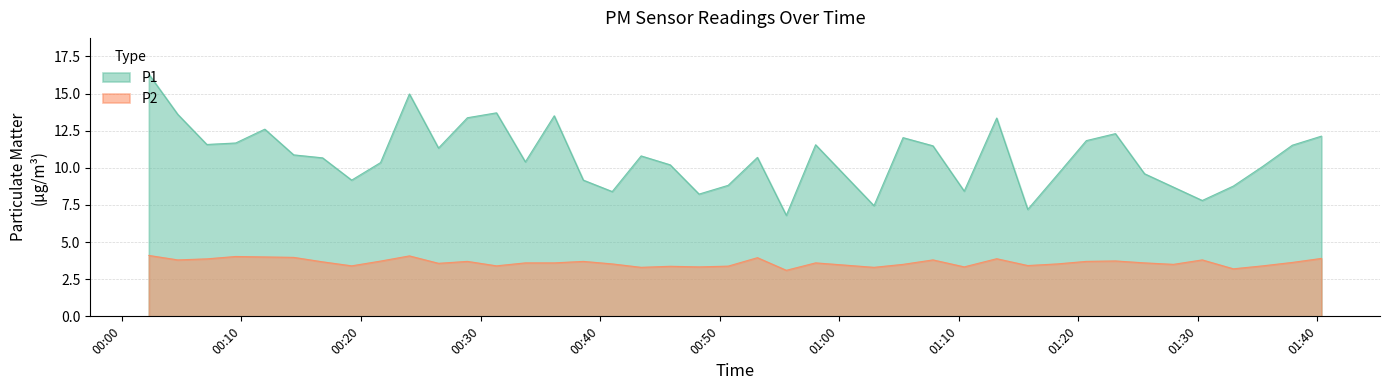

Reading right to left, extract all data points from this chart.

P1: 12.1	11.5	10.1	8.8	7.8	8.7	9.6	12.3	11.8	9.5	7.2	13.3	8.4	11.5	12.0	7.5	11.6	6.8	10.7	8.8	8.2	10.2	10.8	8.4	9.2	13.5	10.4	13.7	13.4	11.3	15.0	10.3	9.2	10.7	10.9	12.6	11.7	11.6	13.6	16.3
P2: 3.9	3.6	3.4	3.2	3.8	3.5	3.6	3.7	3.7	3.5	3.4	3.9	3.3	3.8	3.5	3.3	3.6	3.1	4.0	3.4	3.3	3.4	3.3	3.5	3.7	3.6	3.6	3.4	3.7	3.6	4.1	3.7	3.4	3.7	4.0	4.0	4.0	3.9	3.8	4.1